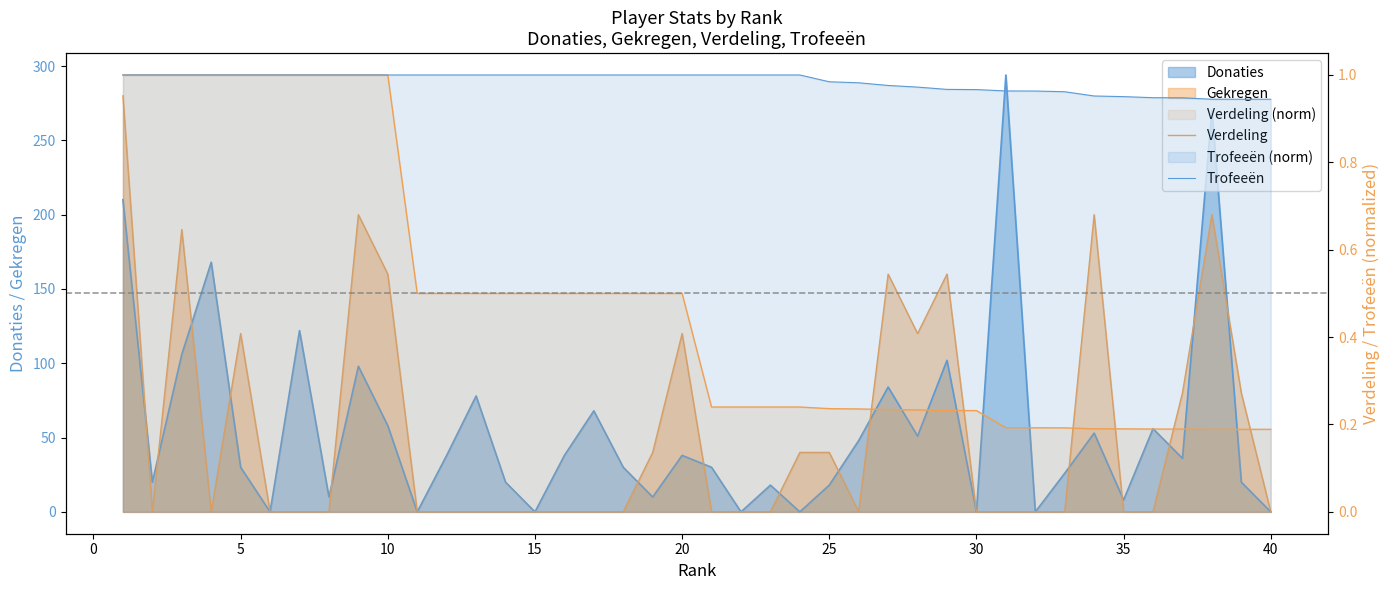

True or false: Trofeeën and Verdeling intersect in this chart.

False